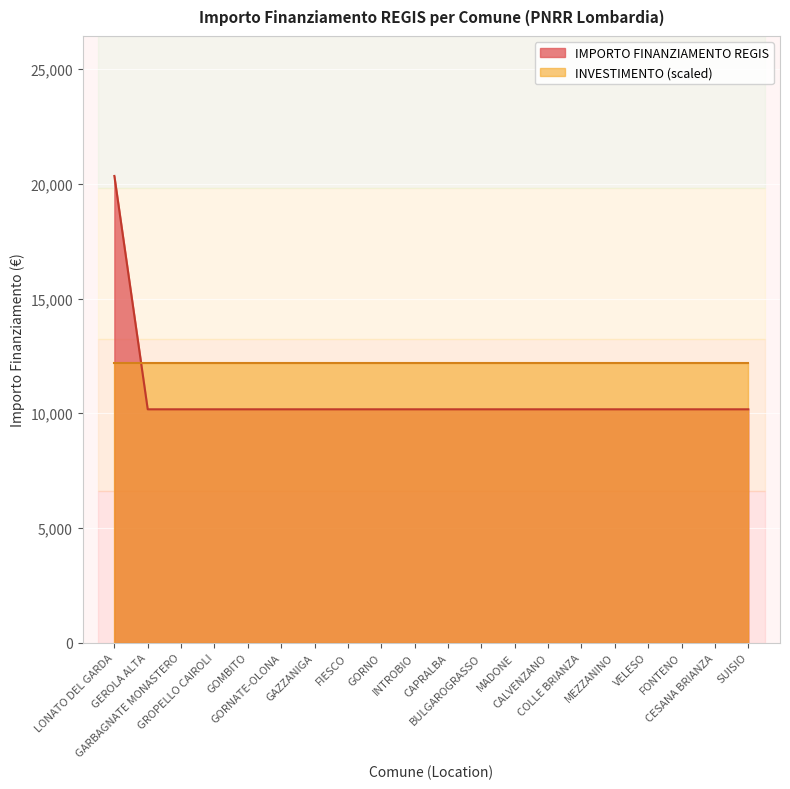

Reading left to right, extract all data points from this chart.

20344	10172	10172	10172	10172	10172	10172	10172	10172	10172	10172	10172	10172	10172	10172	10172	10172	10172	10172	10172